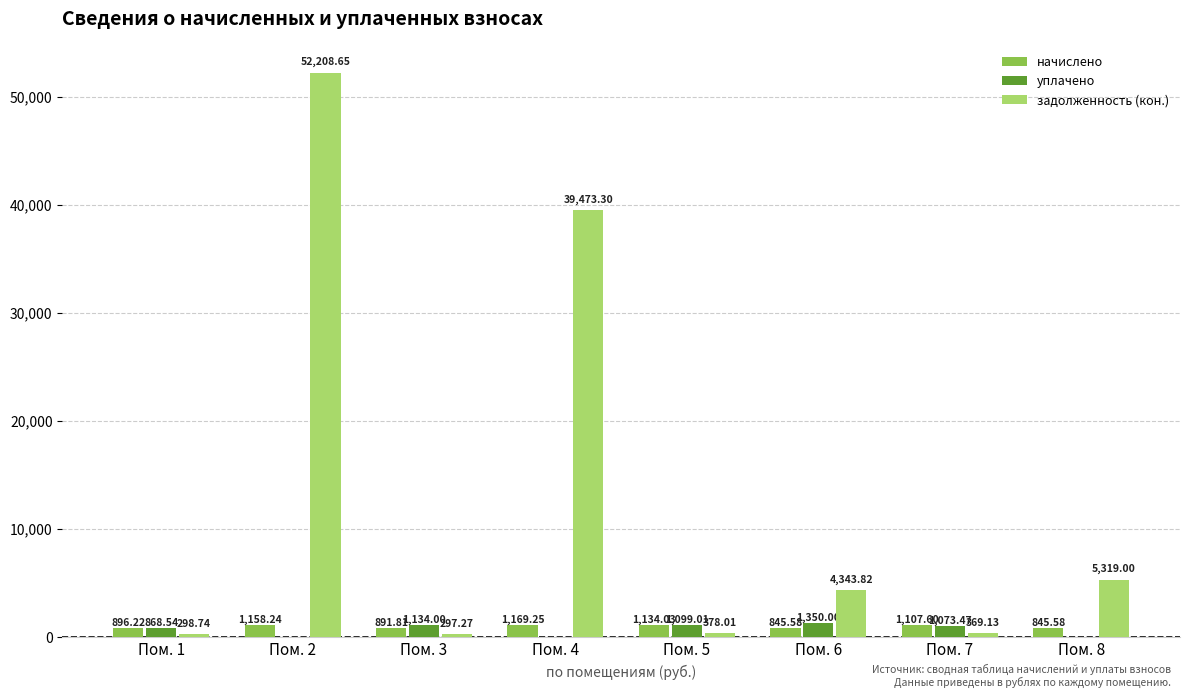

What is the total value across all series at Пом. 2?

53366.9